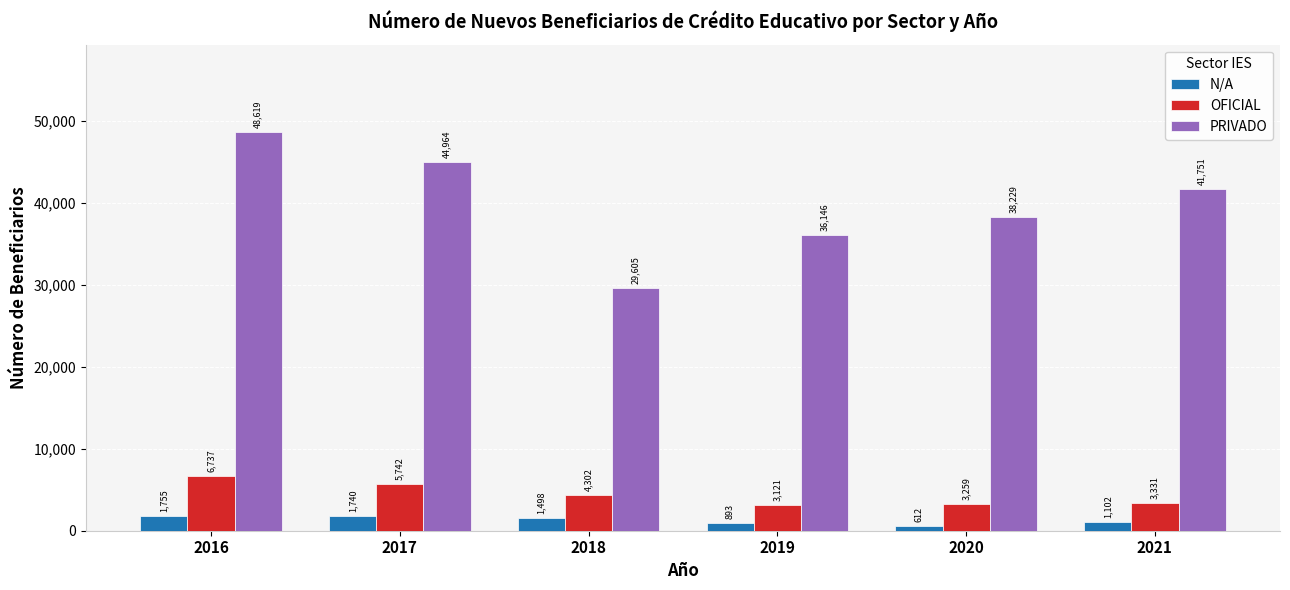

List the labels in order of N/A value, smallest first.

2020, 2019, 2021, 2018, 2017, 2016